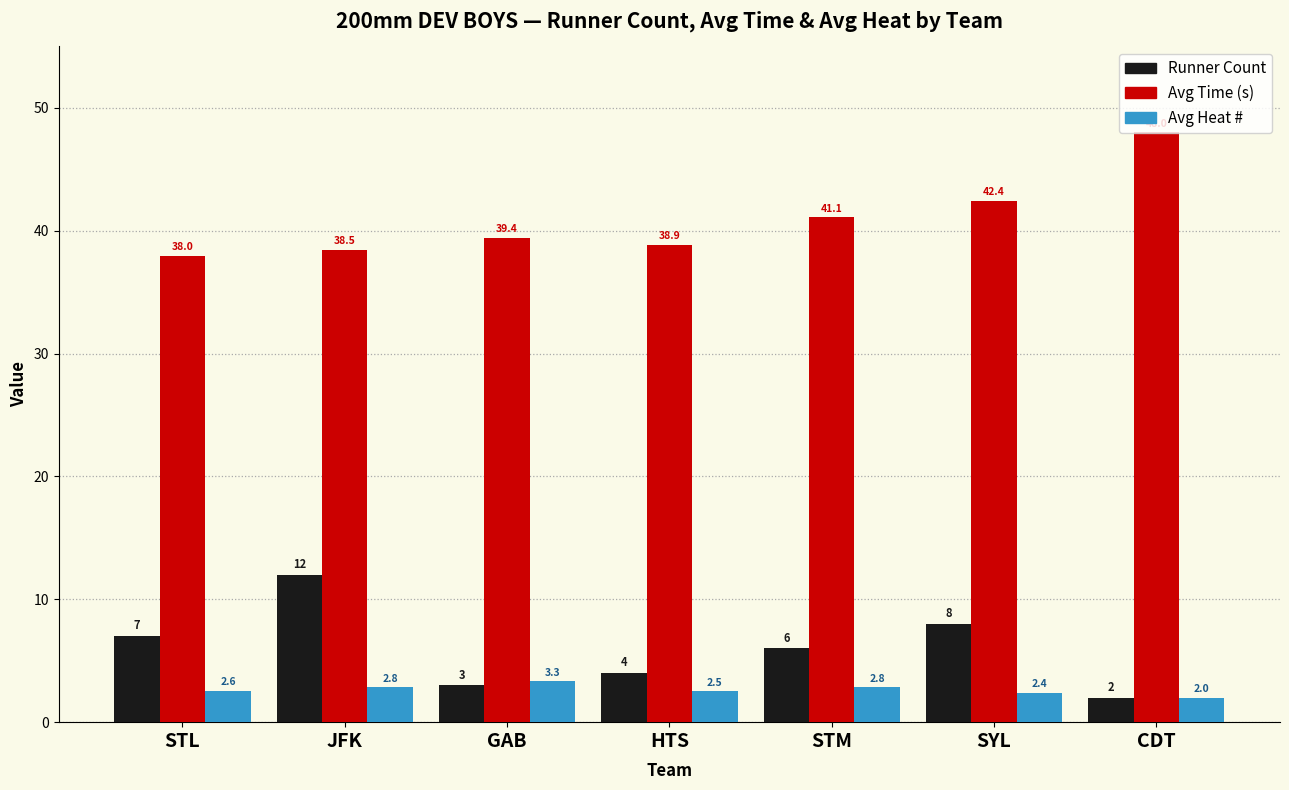

How many categories are shown in the chart?

7